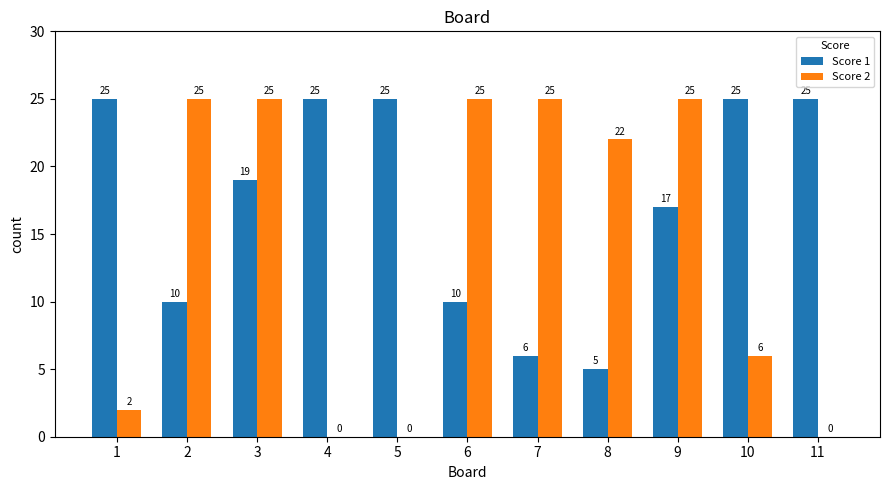

True or false: Score 1 has a value of 37 at 1.

False